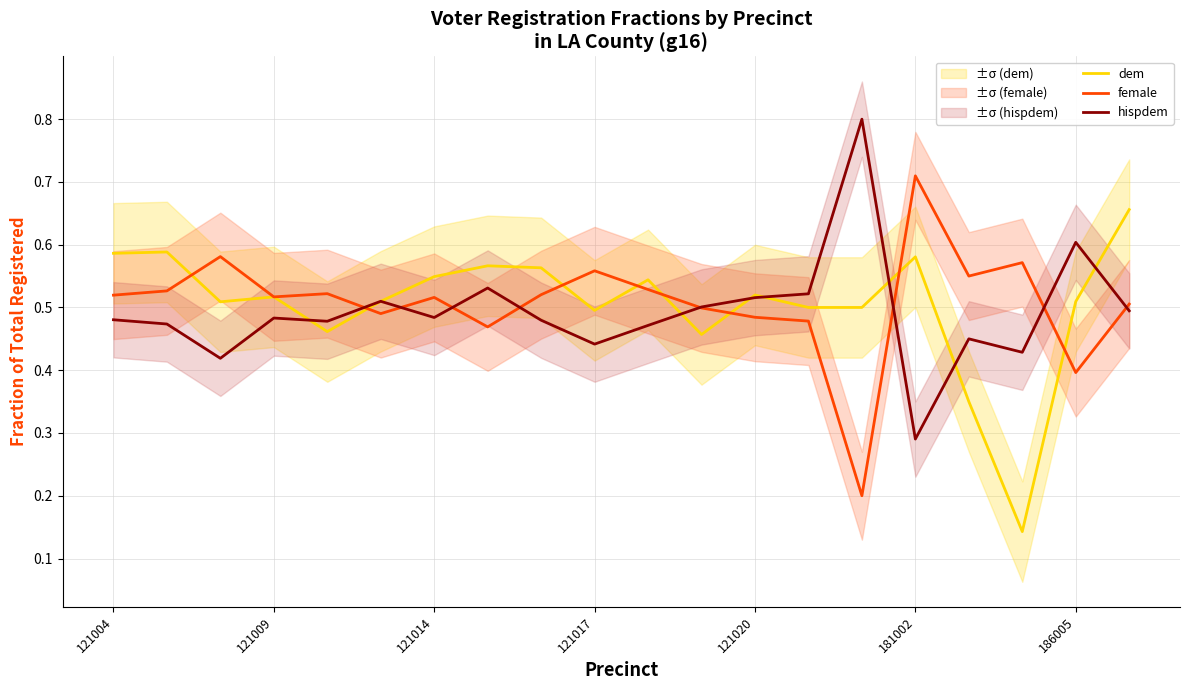

Which category has the lowest value in the hispdem series?

181002